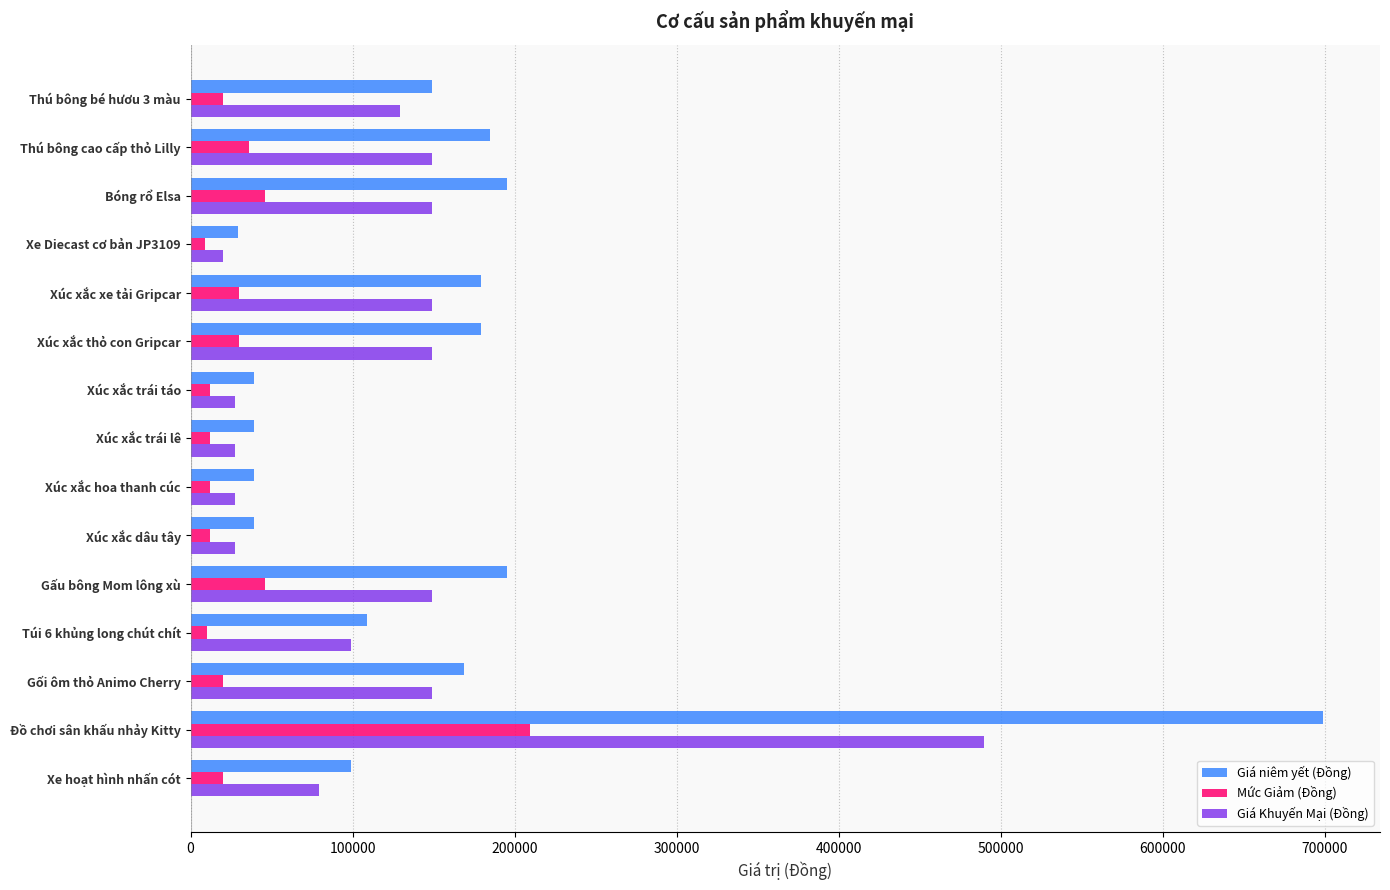

Which series has the largest total across all categories?

Giá niêm yết (Đồng)